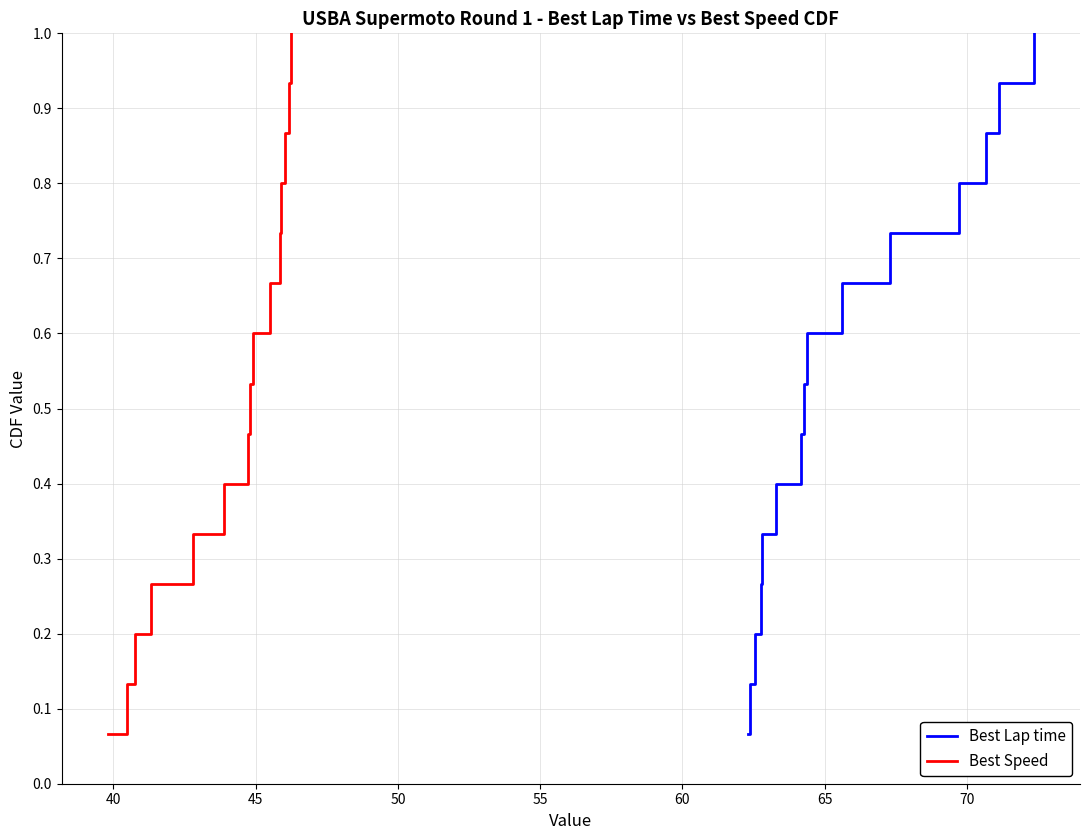

What is the difference between the maximum and second lowest values in the Best Speed series?

0.9